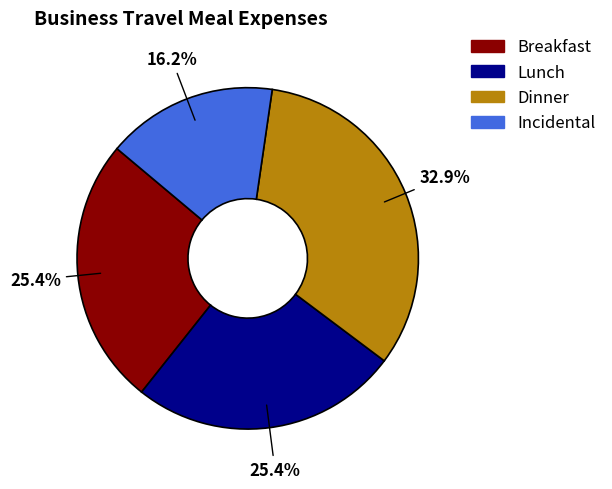

To the nearest percent, what percentage of the pie is Lunch?

25%